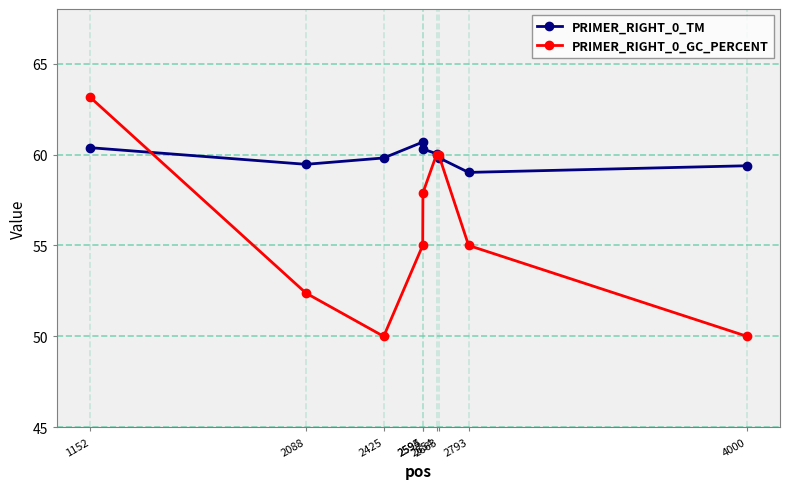

Which label corresponds to the largest value in the chart?

1152